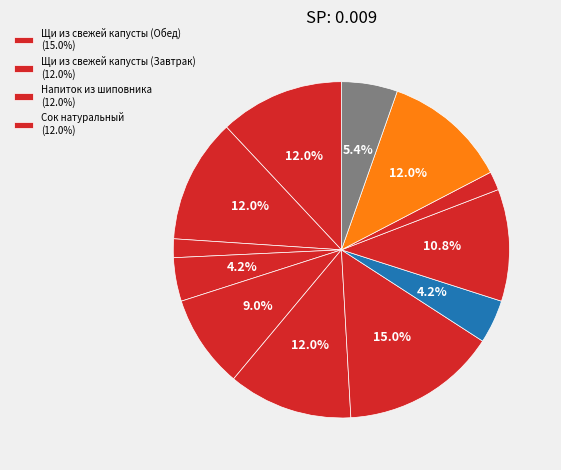

Count the number of slices in the pie.

12